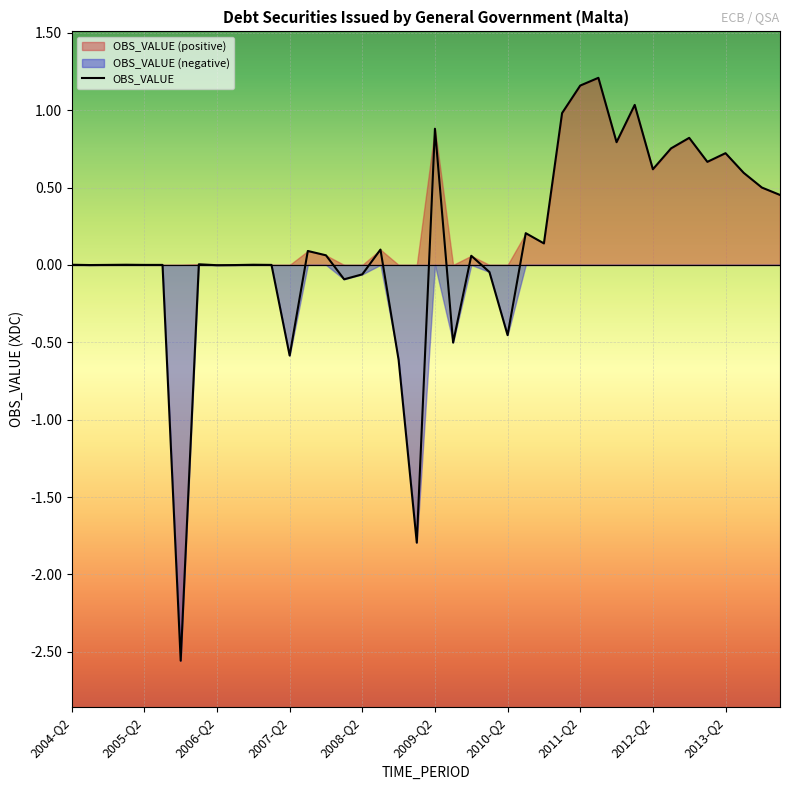

How many values are above zero?

25